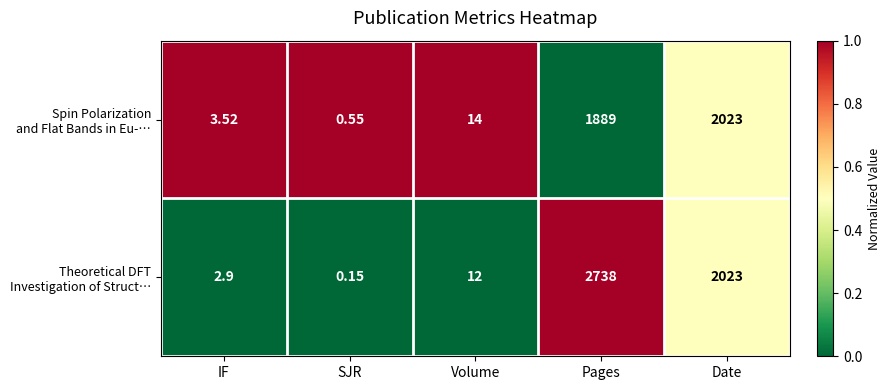

At which category is the sum across all series the highest?

Pages